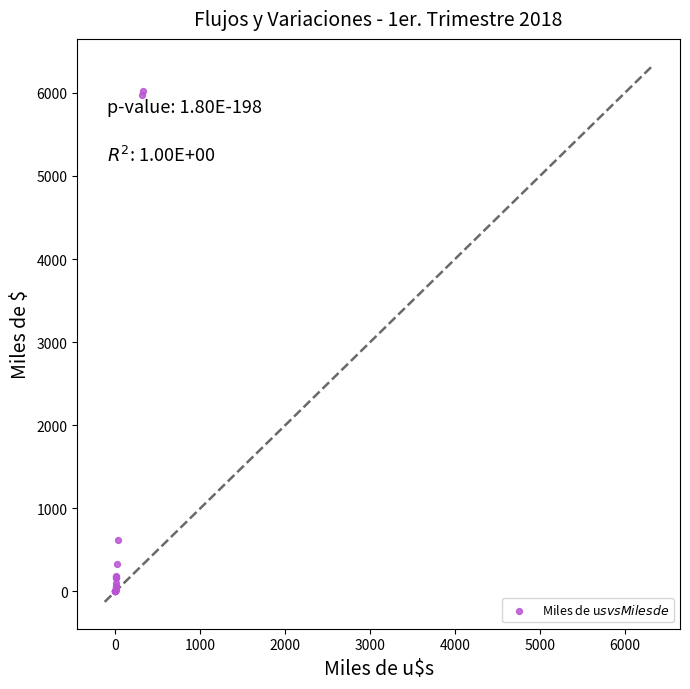

What Y value in the scatter plot is closest to 3012?

615.3